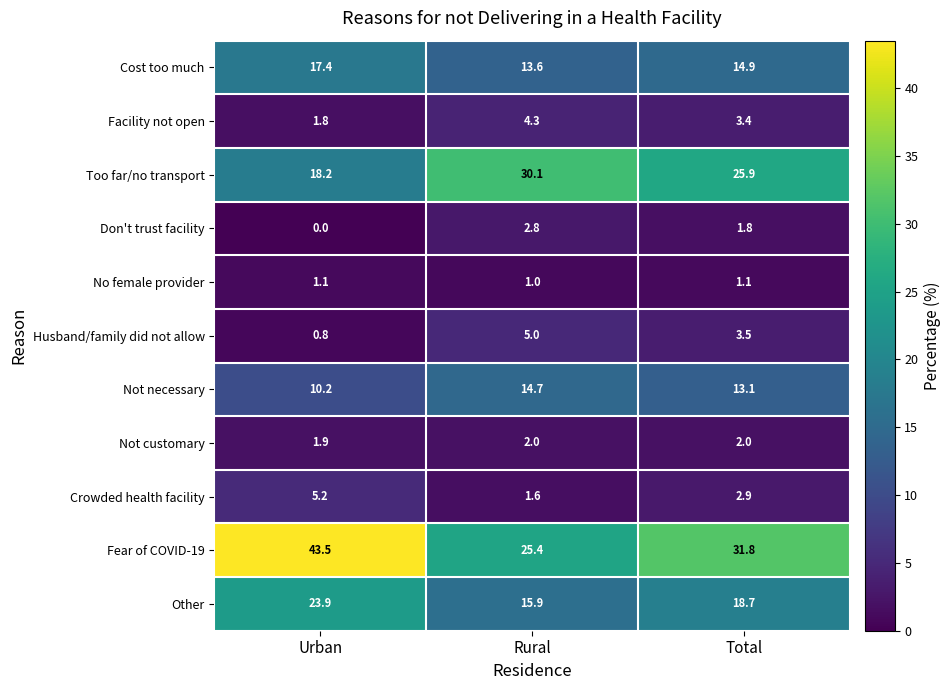

List the series in order of their peak value, lowest first.

No female provider, Not customary, Don't trust facility, Facility not open, Husband/family did not allow, Crowded health facility, Not necessary, Cost too much, Other, Too far/no transport, Fear of COVID-19